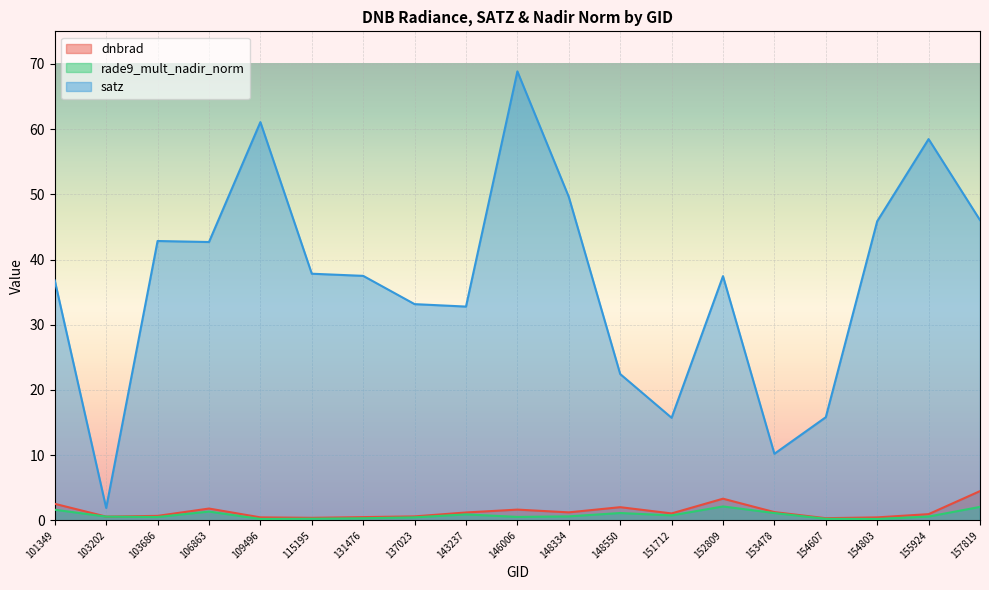

How many values in the dnbrad series are below 1?

9